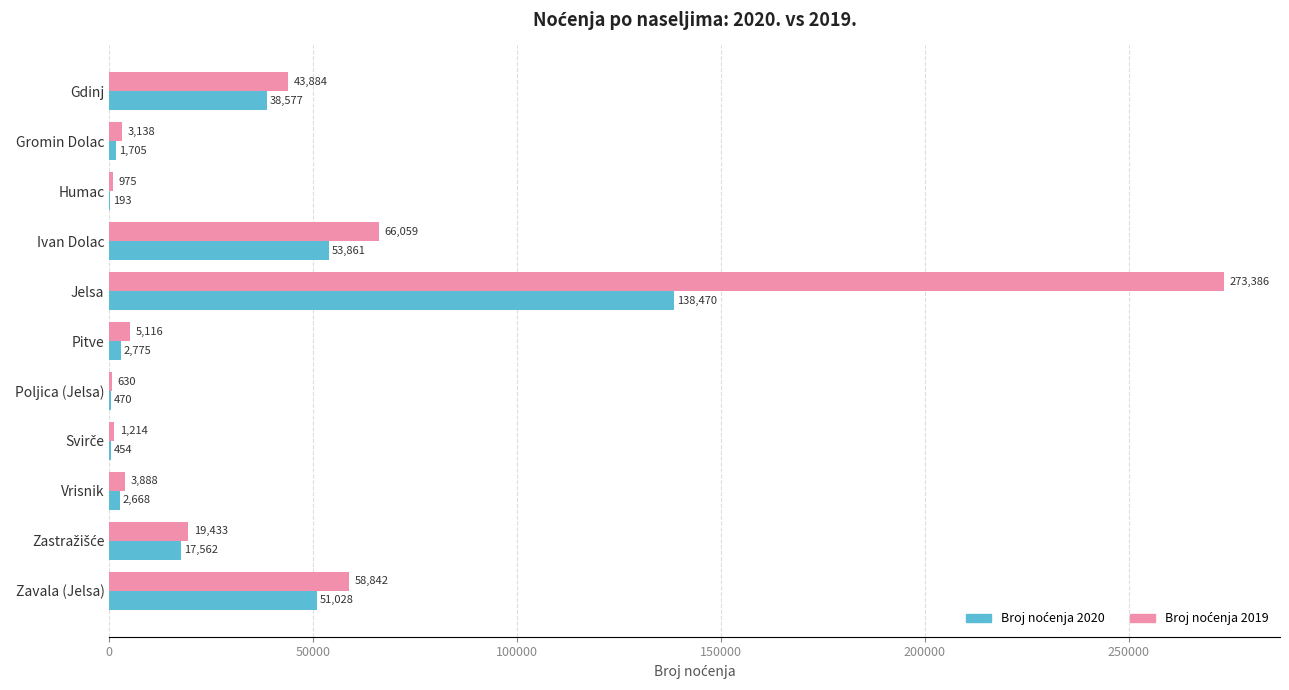

Which label corresponds to the largest value in the chart?

Jelsa